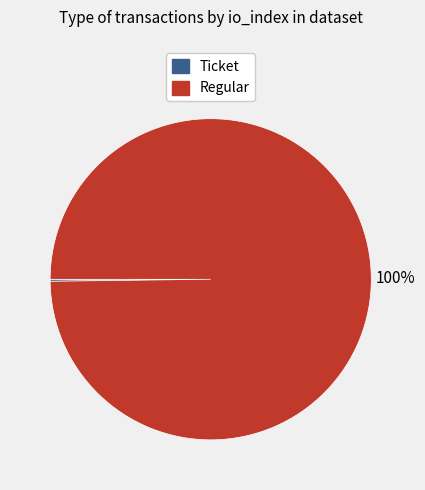

Which category has the biggest portion of the pie?

Regular